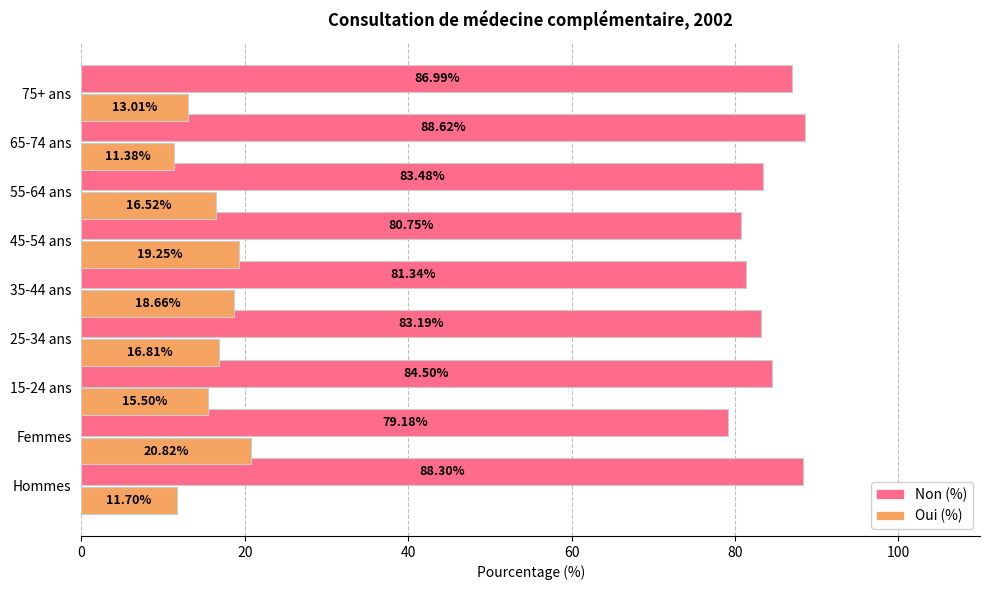

Rank the series by their average value, from lowest to highest.

Oui (%), Non (%)